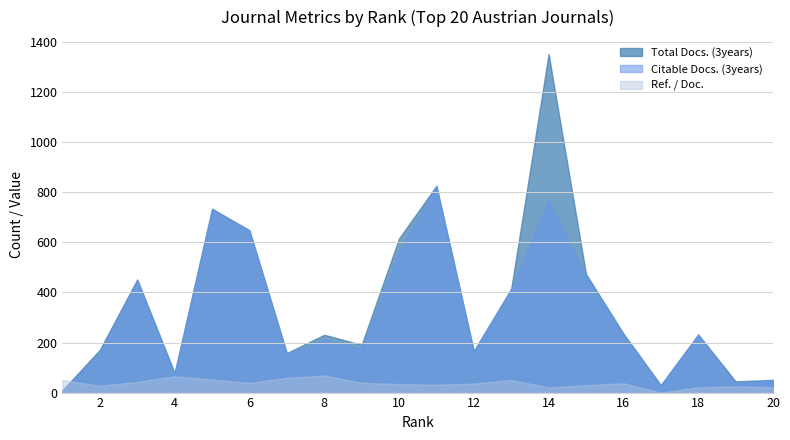

At which label does Total Docs. (3years) reach its minimum?

1